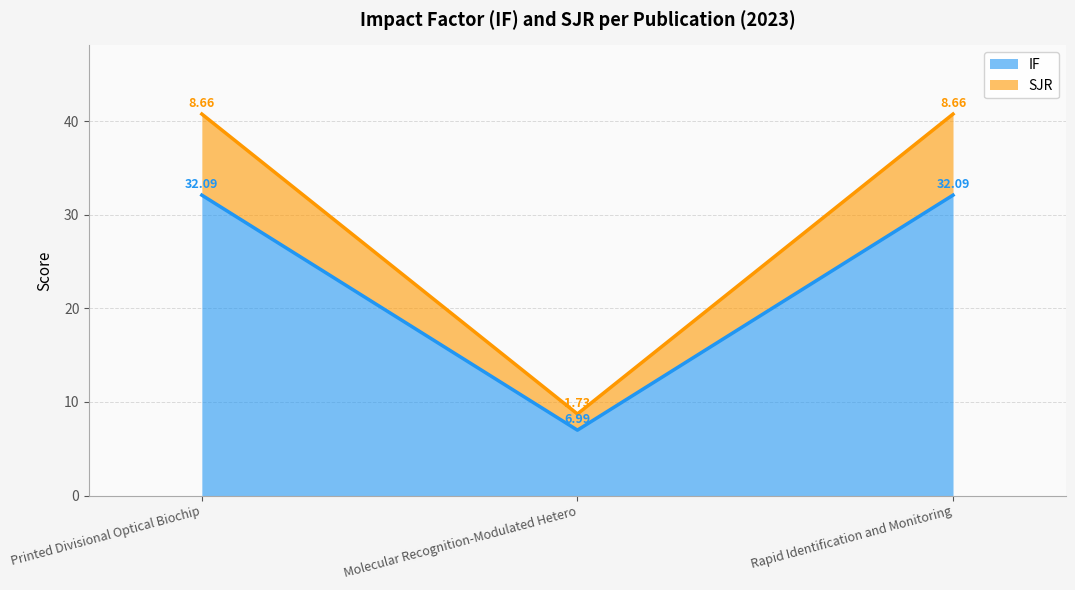

What is the label of the 1st point from the left?

Printed Divisional Optical Biochip